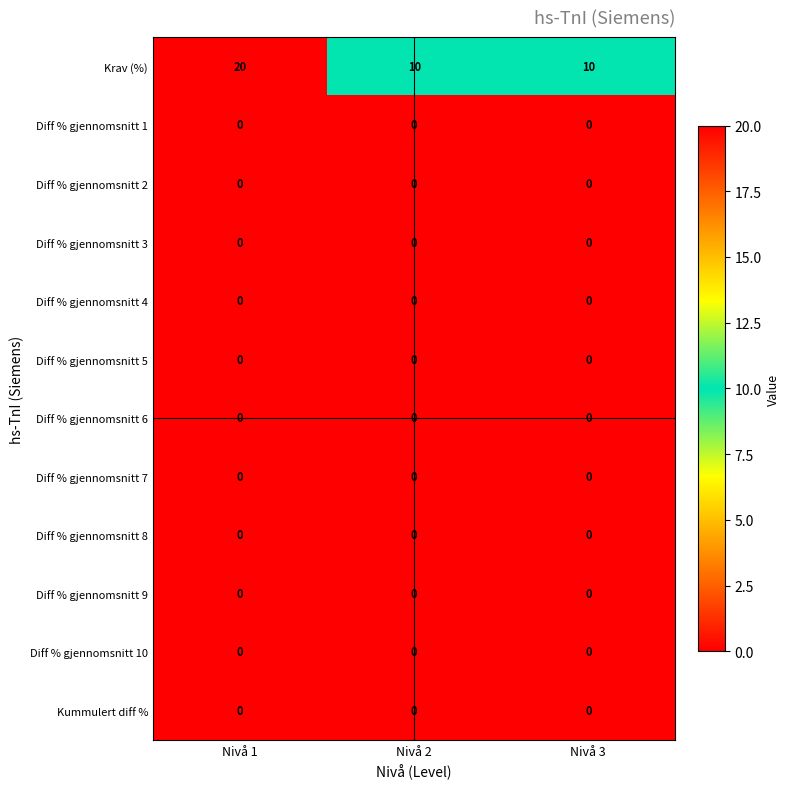

What is the total value across all series at Nivå 2?

10